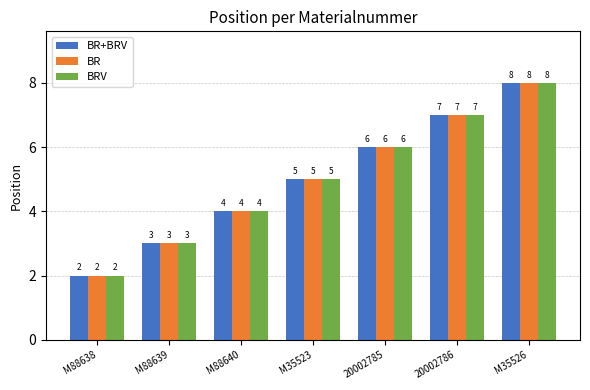

What is the difference between the maximum and minimum values in the BR+BRV series?

6